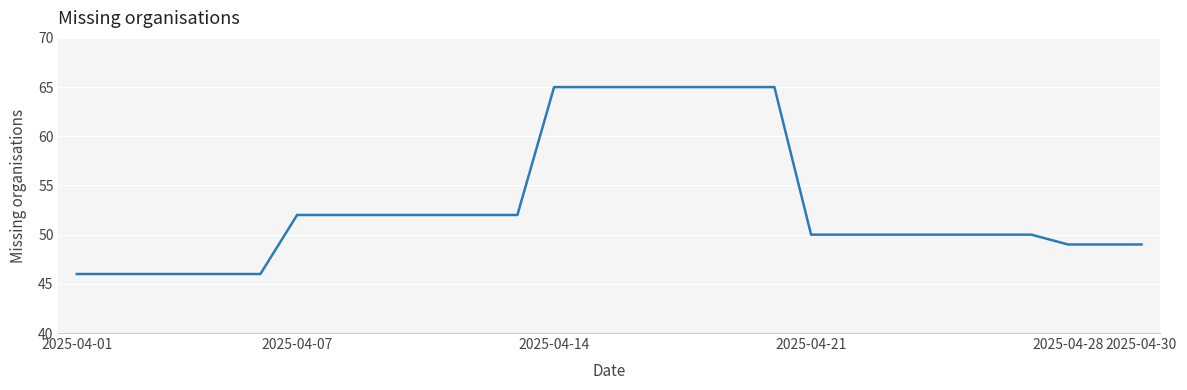

What is the difference between the maximum and minimum values?

19